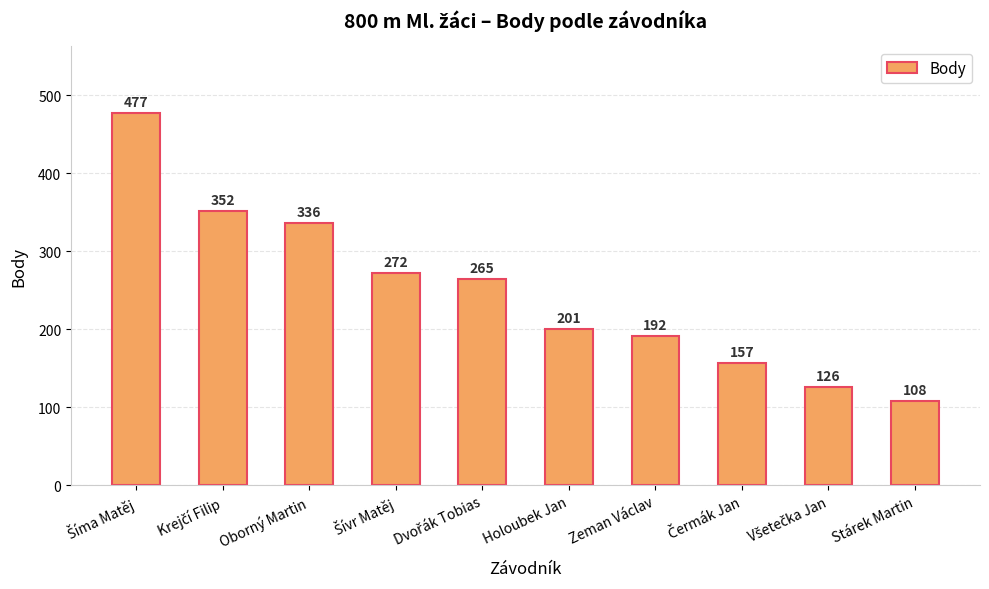

Are the bars horizontal?

No